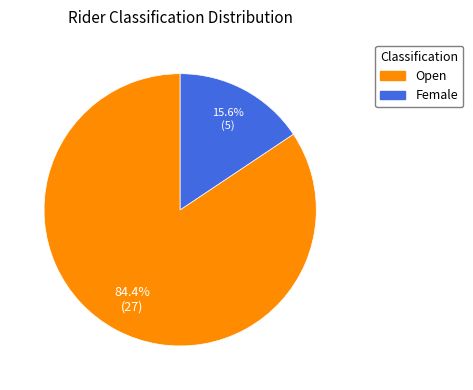

True or false: Female accounts for 16% of the total.

True